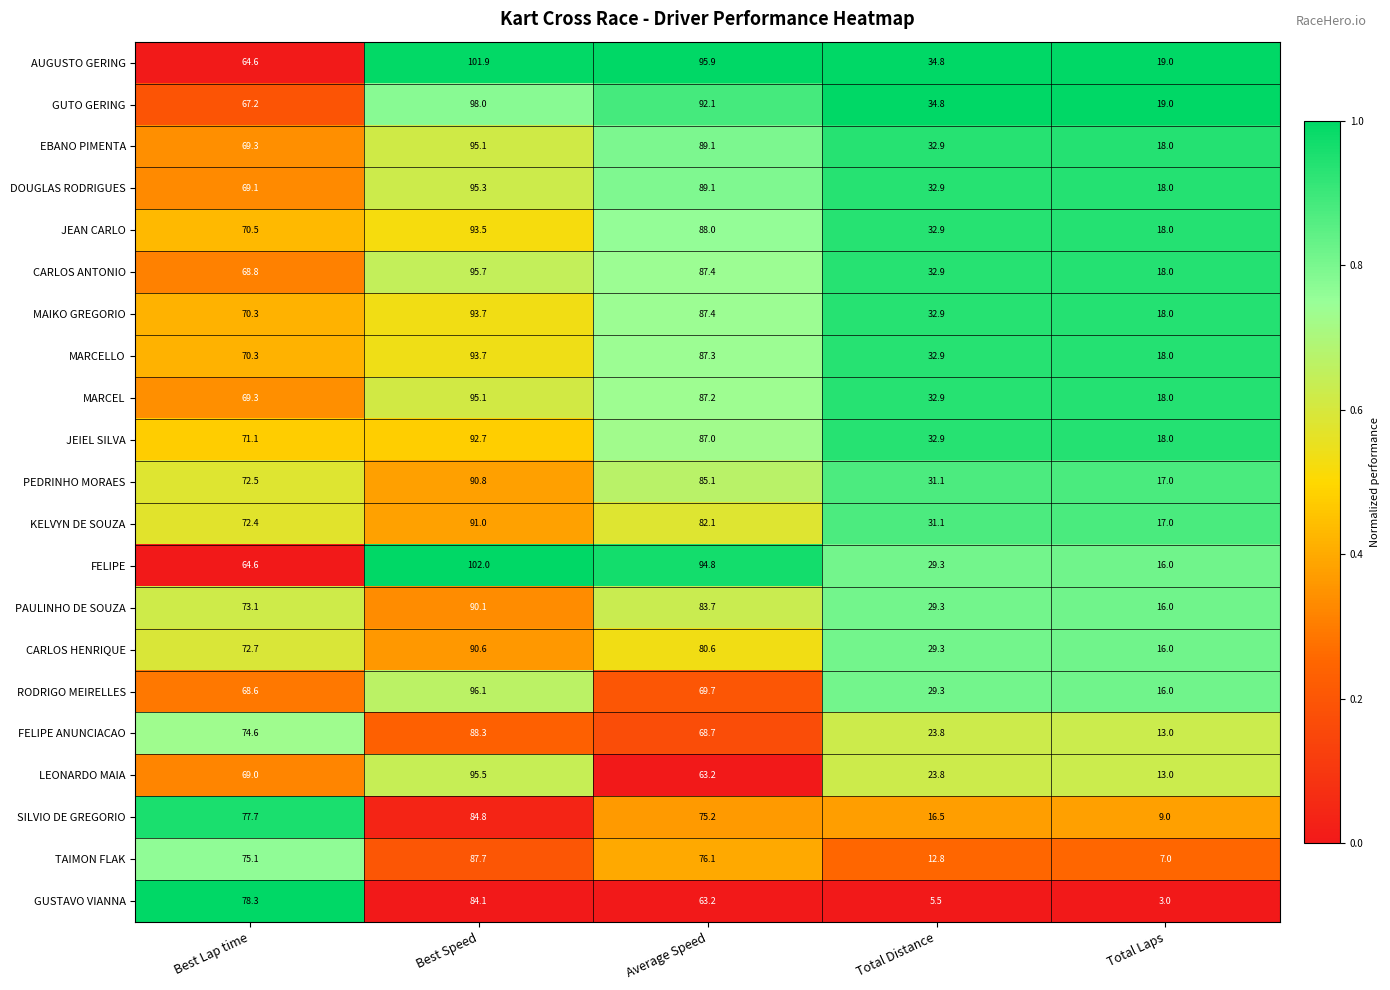

What is the sum of the MAIKO GREGORIO values at Total Laps and Total Distance?

50.9